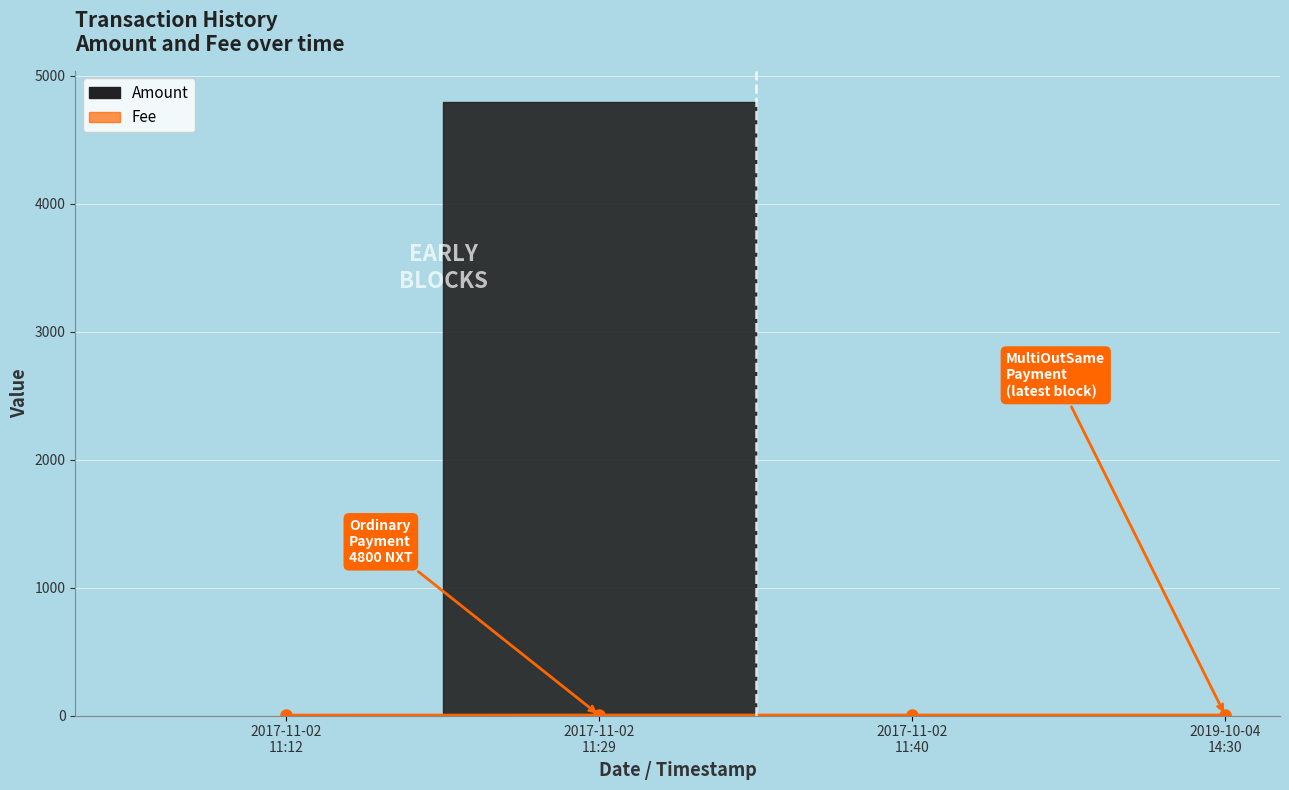

Rank the categories by value from highest to lowest.

2017-11-02 11:29, 2017-11-02 11:40, 2019-10-04 14:30, 2017-11-02 11:12